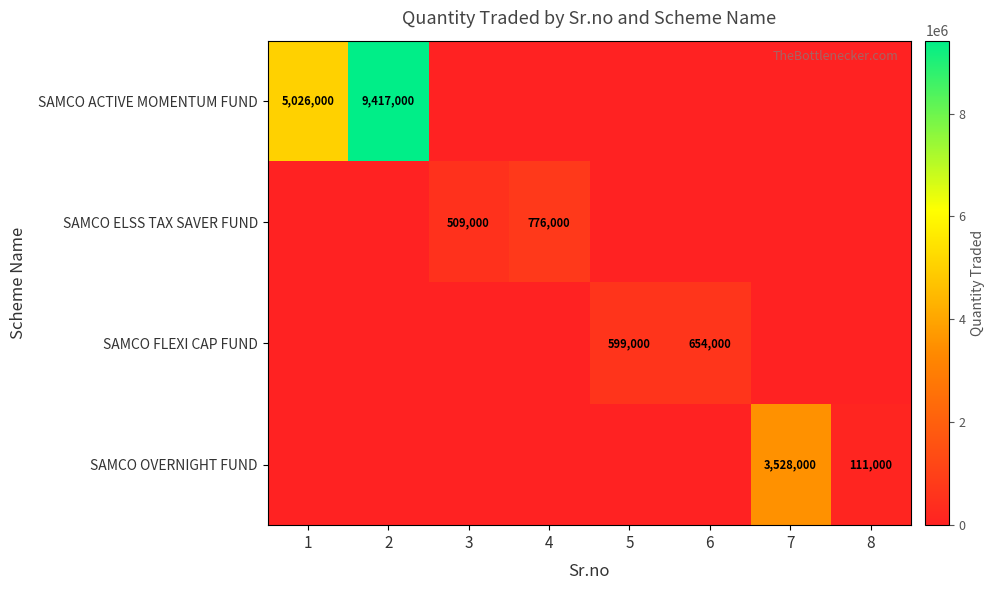

The SAMCO ACTIVE MOMENTUM FUND series shows 9417000 at 2. True or false?

True